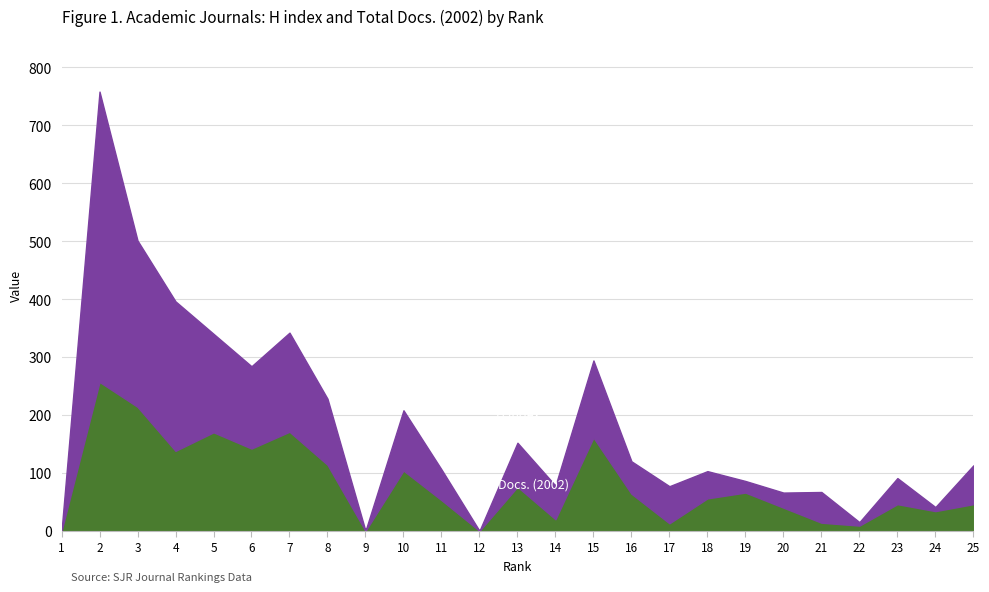

After their last crossing, which series has the higher values: H index or Total Docs. (2002)?

H index